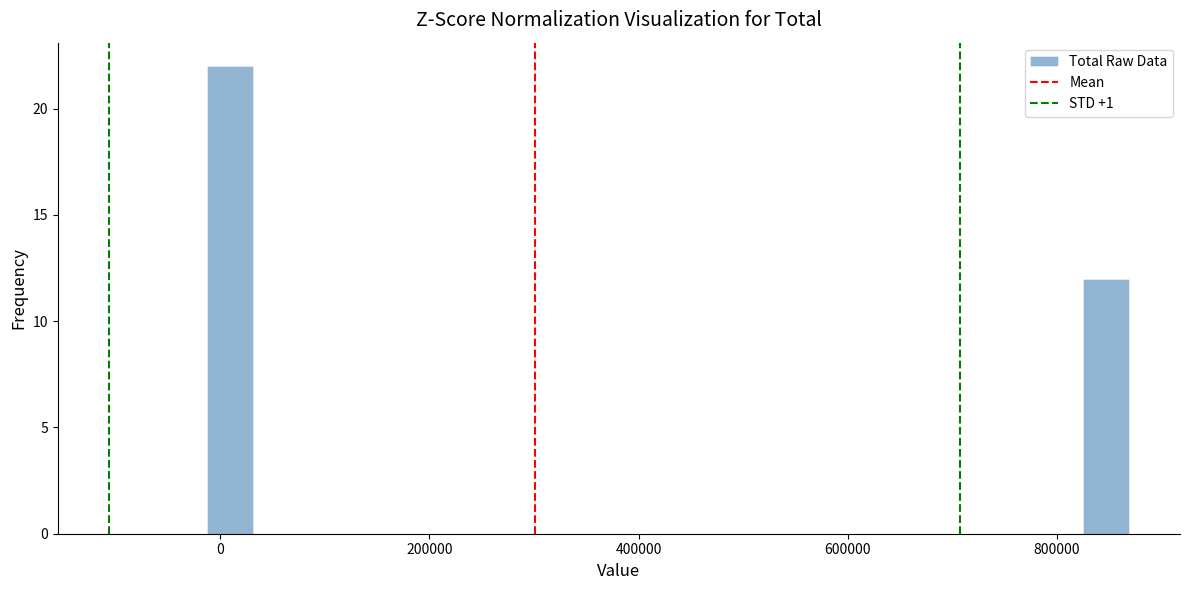

Read against the x-axis, roughly where is the centre of the tallest bar?

0